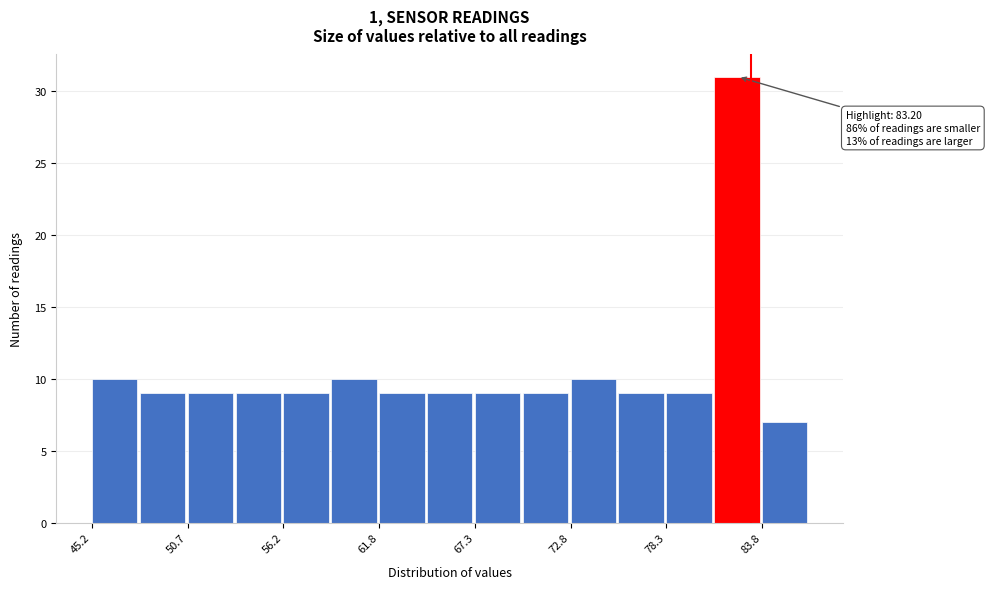

Around what value on the x-axis is the tallest bar? Give the approximate position of its centre, as read against the axis.

82